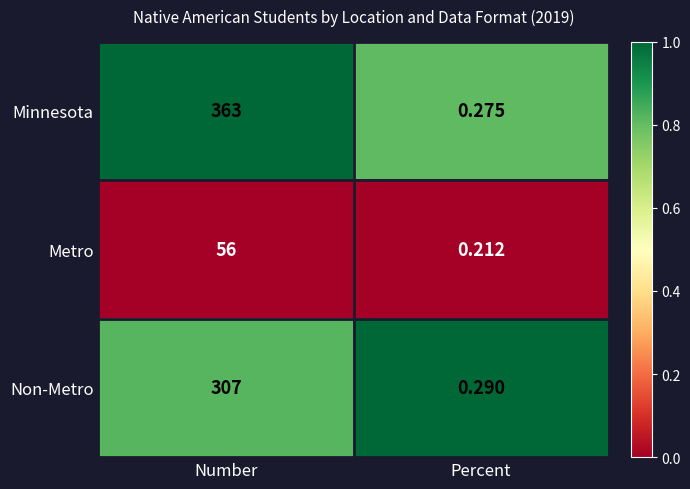

At which label is Minnesota closest to 181?

Percent